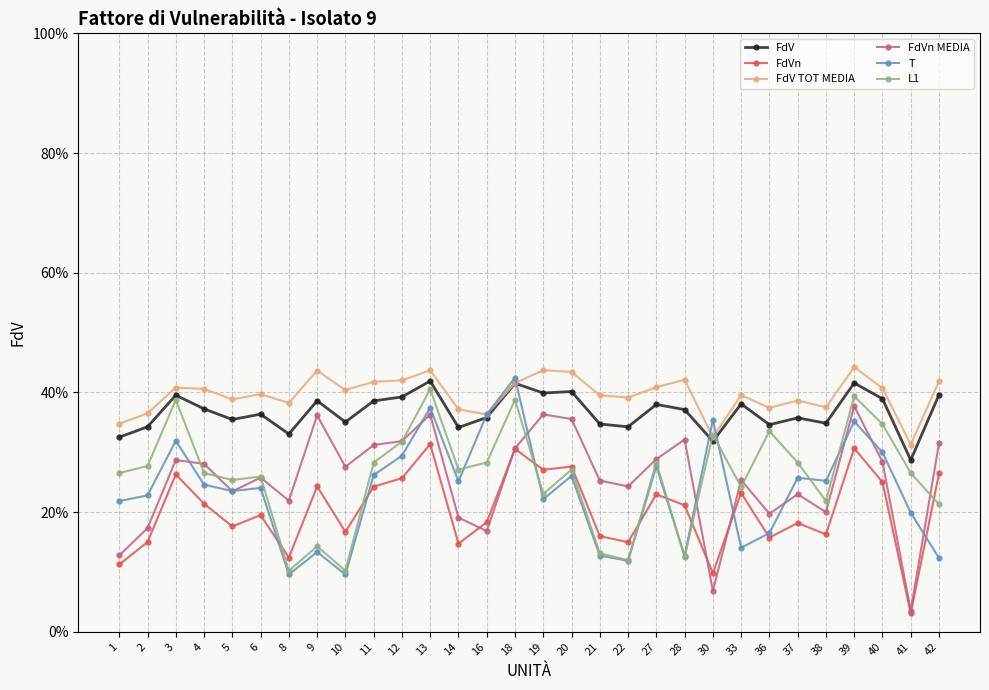

Is this an area chart (filled region under the line)?

No